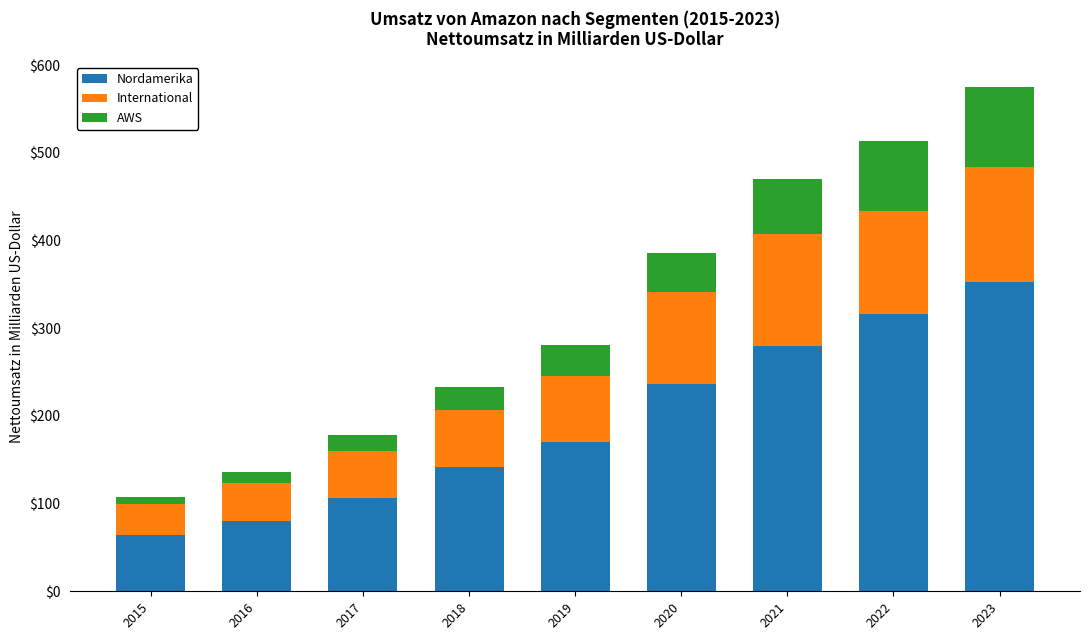

What is the total value across all series at 2022?

514.0